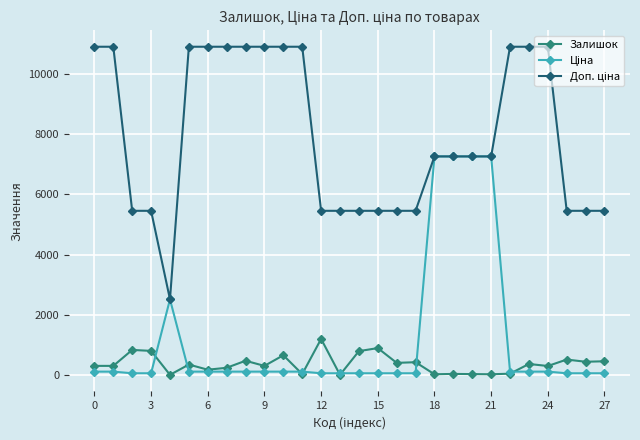

At how many categories does at least one series exceed 4604?

27